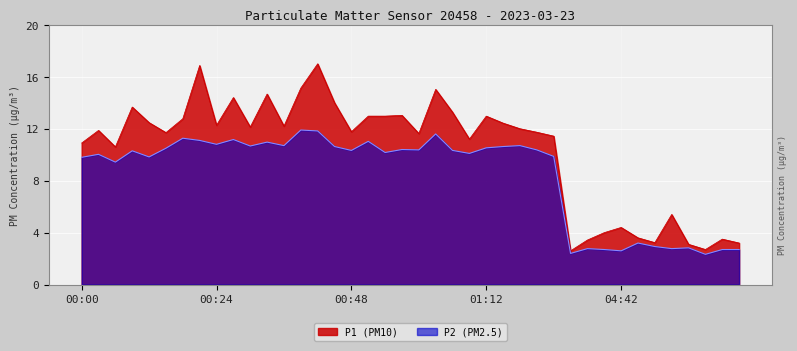

What value does the P1 series have at 04:57?

2.7